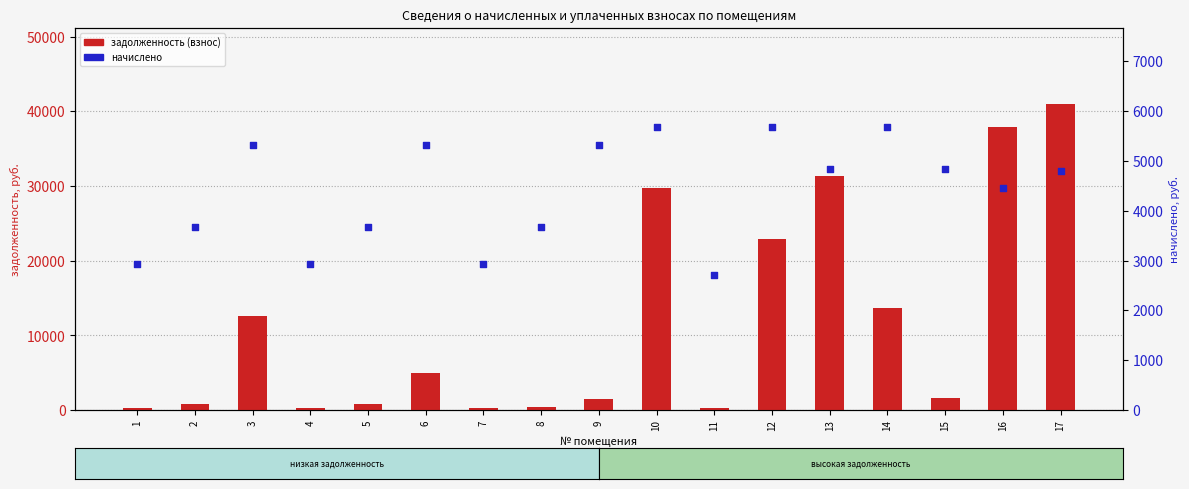

Which series reaches the maximum Y coordinate?

задолженность (взнос)